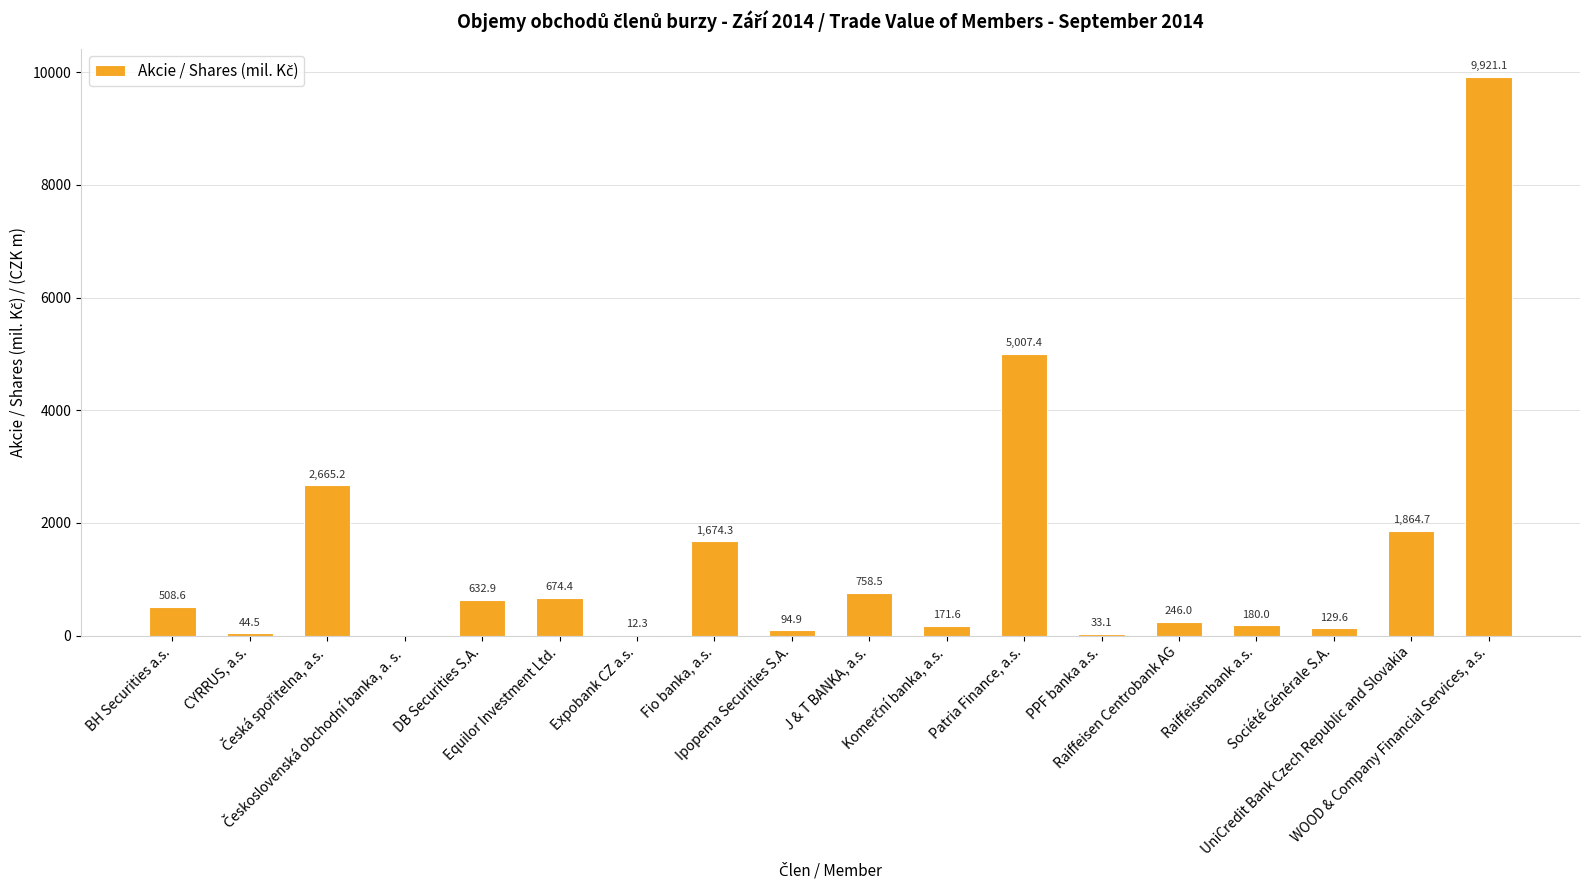

Which label corresponds to the largest value in the chart?

WOOD & Company Financial Services, a.s.